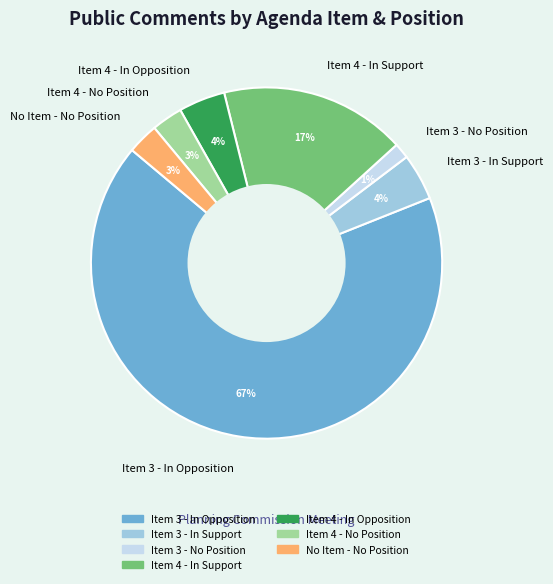

To the nearest percent, what is the difference between the No Item - No Position and Item 3 - In Support slice percentages?

1%